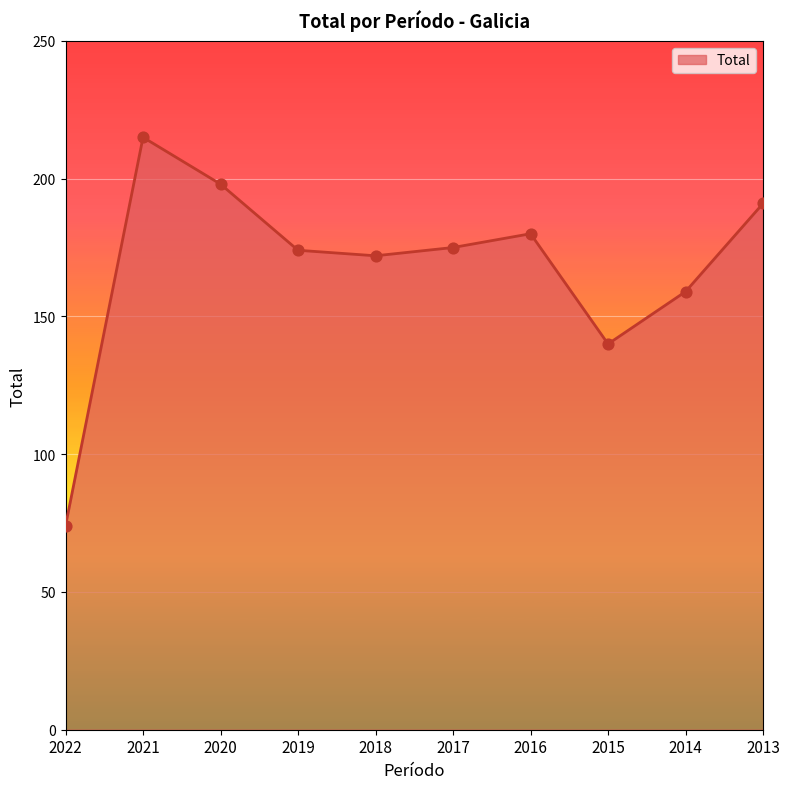

Which has a higher value, 2019 or 2015?

2019